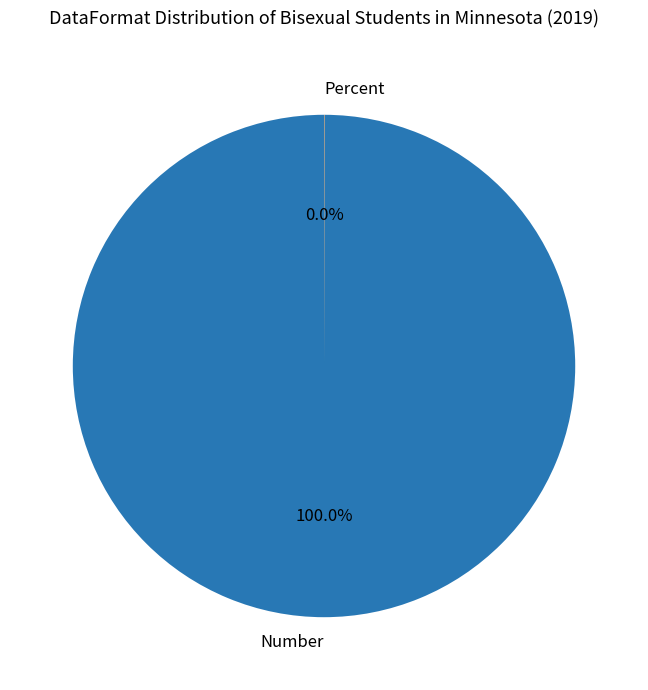

To the nearest percent, what percentage of the pie is Number?

100%